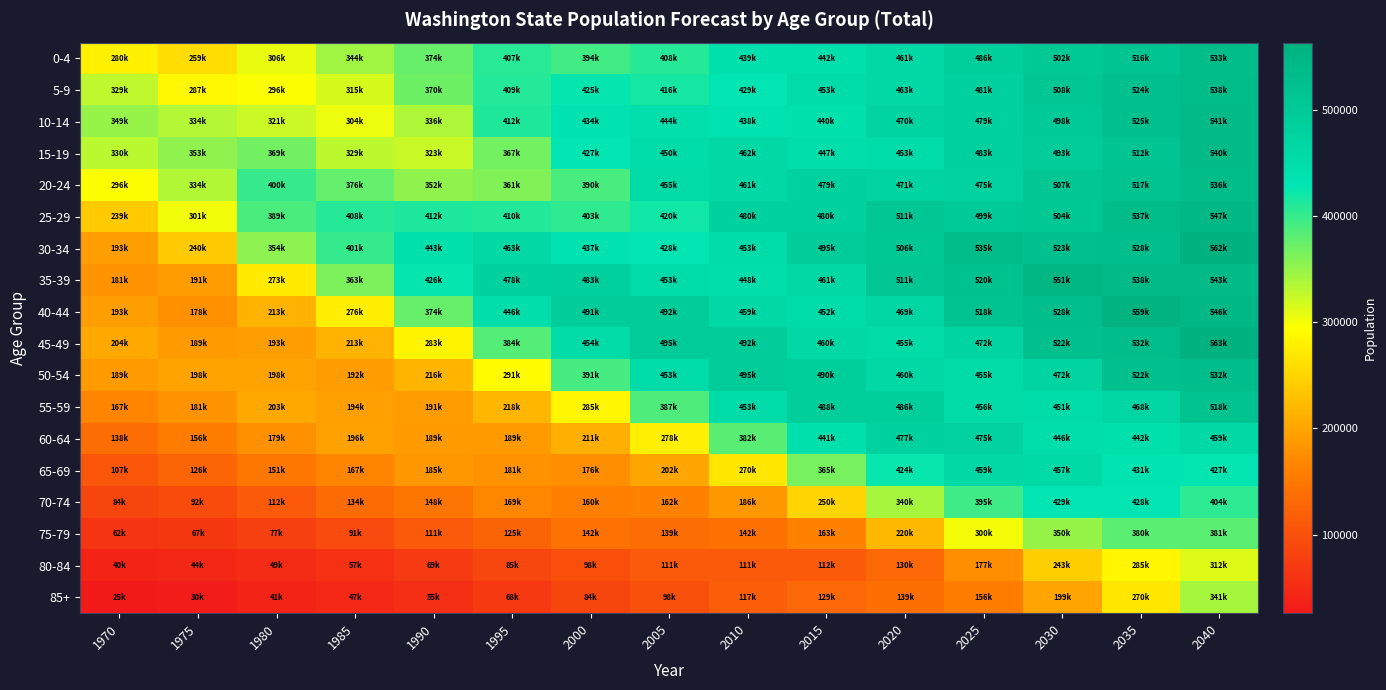

Reading left to right, extract all data points from this chart.

0-4: 1970=280875	1975=259282	1980=306123	1985=344693	1990=374356	1995=407345	2000=394304	2005=408502	2010=439657	2015=442332	2020=461695	2025=486833	2030=502895	2035=516408	2040=533657
5-9: 1970=329044	1975=287319	1980=296011	1985=315875	1990=370640	1995=409387	2000=425909	2005=416404	2010=429877	2015=453145	2020=463839	2025=481659	2030=508630	2035=524685	2040=538092
10-14: 1970=349562	1975=334294	1980=321995	1985=304184	1990=336801	1995=412040	2000=434836	2005=444442	2010=438233	2015=440030	2020=470432	2025=479514	2030=498534	2035=525880	2040=541911
15-19: 1970=330510	1975=353094	1980=369023	1985=329974	1990=323850	1995=367528	2000=427964	2005=450787	2010=462128	2015=447523	2020=453726	2025=483611	2030=493415	2035=512523	2040=540187
20-24: 1970=296500	1975=334663	1980=400542	1985=376393	1990=352530	1995=361432	2000=390191	2005=455107	2010=461512	2015=479875	2020=471402	2025=475739	2030=507842	2035=517366	2040=536597
25-29: 1970=239138	1975=301069	1980=389997	1985=408944	1990=412457	1995=410209	2000=403652	2005=420057	2010=480398	2015=480914	2020=511668	2025=499170	2030=504832	2035=537916	2040=547041
30-34: 1970=193731	1975=240947	1980=354645	1985=401122	1990=443062	1995=463570	2000=437480	2005=428046	2010=453383	2015=495458	2020=506589	2025=535587	2030=523520	2035=528684	2040=562554
35-39: 1970=181315	1975=191007	1980=273382	1985=363151	1990=426666	1995=478725	2000=483948	2005=453473	2010=448607	2015=461257	2020=511468	2025=520762	2030=551234	2035=538386	2040=543245
40-44: 1970=193141	1975=178391	1980=213832	1985=276915	1990=374249	1995=446348	2000=491145	2005=492951	2010=459698	2015=452104	2020=469222	2025=518872	2030=528826	2035=559467	2040=546215
45-49: 1970=204234	1975=189977	1980=193473	1985=213907	1990=283324	1995=384785	2000=454231	2005=495048	2010=492909	2015=460476	2020=455842	2025=472292	2030=522699	2035=532614	2040=563349
50-54: 1970=189085	1975=198651	1980=198548	1985=192410	1990=216381	1995=291761	2000=391757	2005=453854	2010=495296	2015=490496	2020=460972	2025=455560	2030=472556	2035=522947	2040=532872
55-59: 1970=167147	1975=181404	1980=203986	1985=194412	1990=191595	1995=218176	2000=285510	2005=387516	2010=453078	2015=488125	2020=486090	2025=456282	2030=451405	2035=468505	2040=518558
60-64: 1970=138250	1975=156557	1980=179037	1985=196097	1990=189376	1995=189413	2000=211075	2005=278785	2010=382087	2015=441083	2020=477813	2025=475205	2030=446887	2035=442313	2040=459515
65-69: 1970=107159	1975=126065	1980=151324	1985=167279	1990=185990	1995=181131	2000=176225	2005=202220	2010=270474	2015=365496	2020=424804	2025=459469	2030=457975	2035=431306	2040=427246
70-74: 1970=84464	1975=92769	1980=112023	1985=134368	1990=148641	1995=169374	2000=160941	2005=162559	2010=186746	2015=250395	2020=340865	2025=395781	2030=429238	2035=428658	2040=404754
75-79: 1970=62732	1975=67549	1980=77409	1985=91634	1990=111603	1995=125265	2000=142705	2005=139058	2010=142068	2015=163211	2020=220439	2025=300199	2030=350163	2035=380945	2040=381652
80-84: 1970=40412	1975=44699	1980=49330	1985=57377	1990=69744	1995=85081	2000=98187	2005=111037	2010=111118	2015=112931	2020=130889	2025=177286	2030=243331	2035=285613	2040=312263
85+: 1970=25945	1975=30164	1980=41476	1985=47050	1990=55427	1995=68538	2000=84083	2005=98970	2010=117271	2015=129929	2020=139327	2025=156875	2030=199955	2035=270411	2040=341467